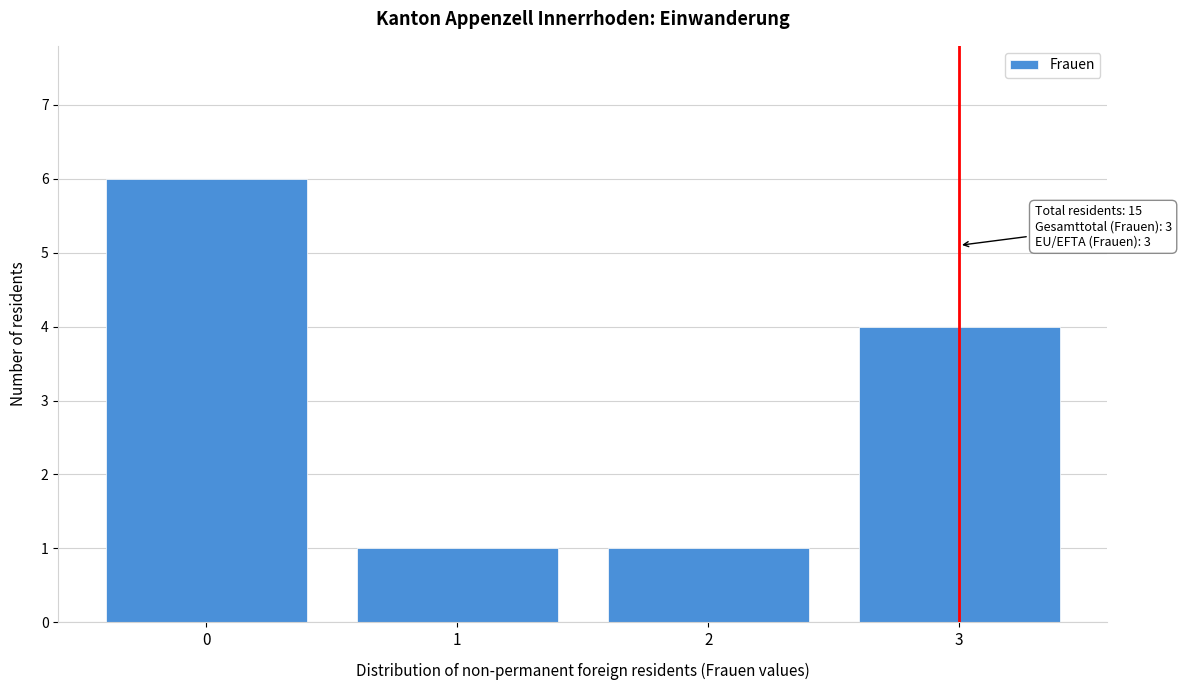

Reading right to left, list all the values displayed in this chart.

4	1	1	6